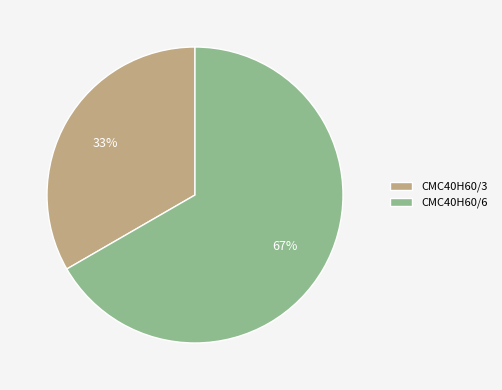

How many segments does this pie chart have?

2